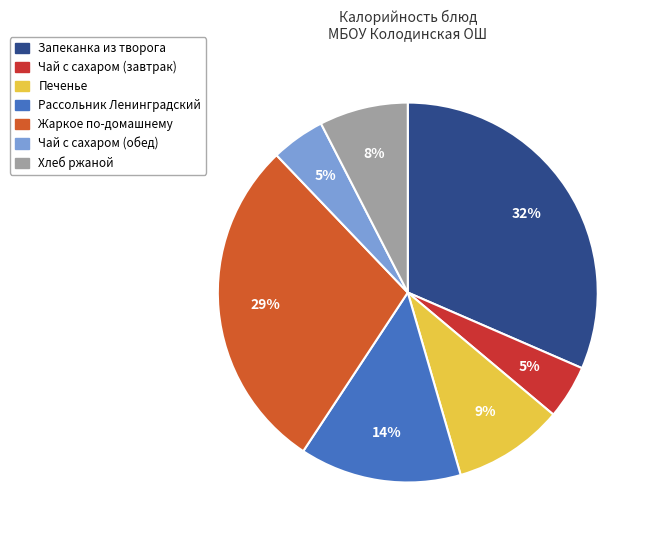

Which slice is the largest?

Запеканка из творога